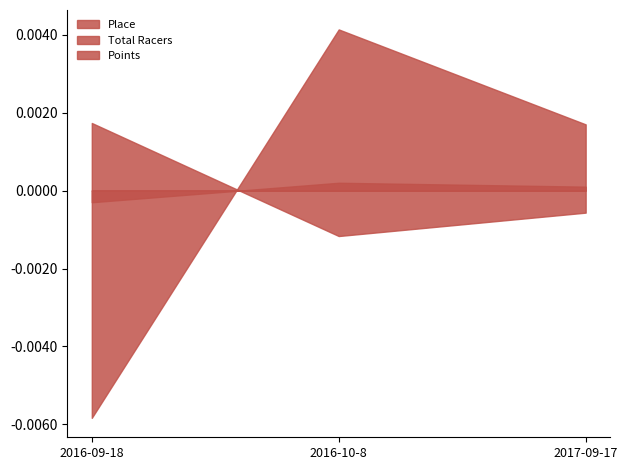

How many series are shown in this chart?

3